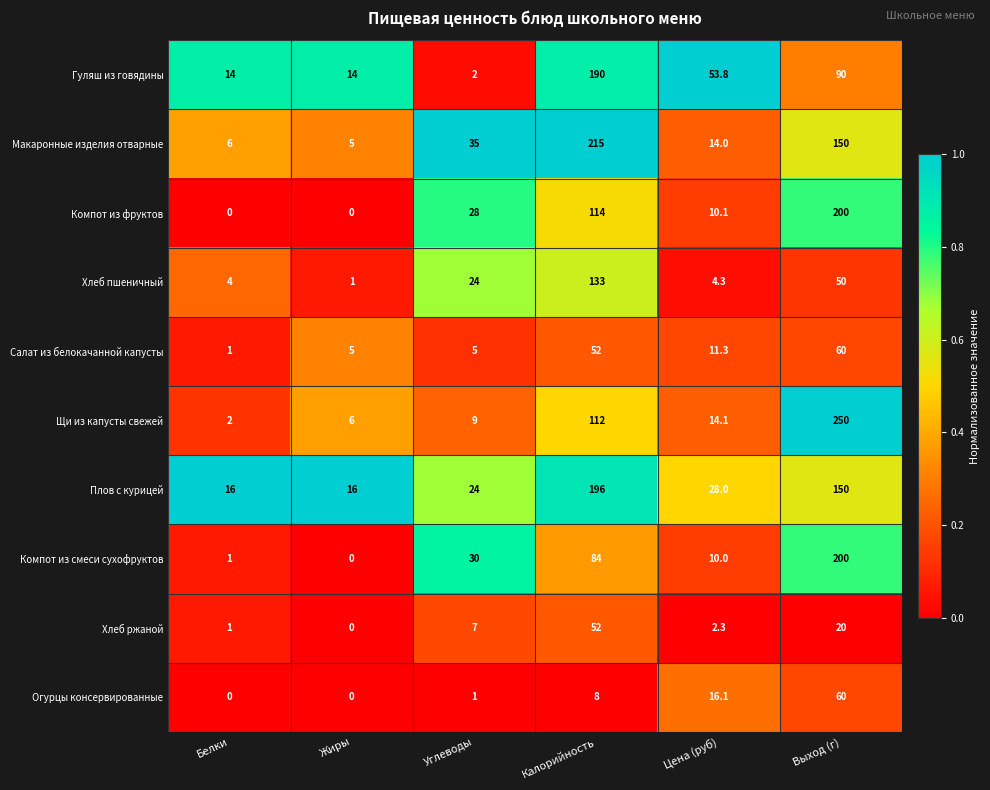

What is the highest value of the Огурцы консервированные series?

60.0